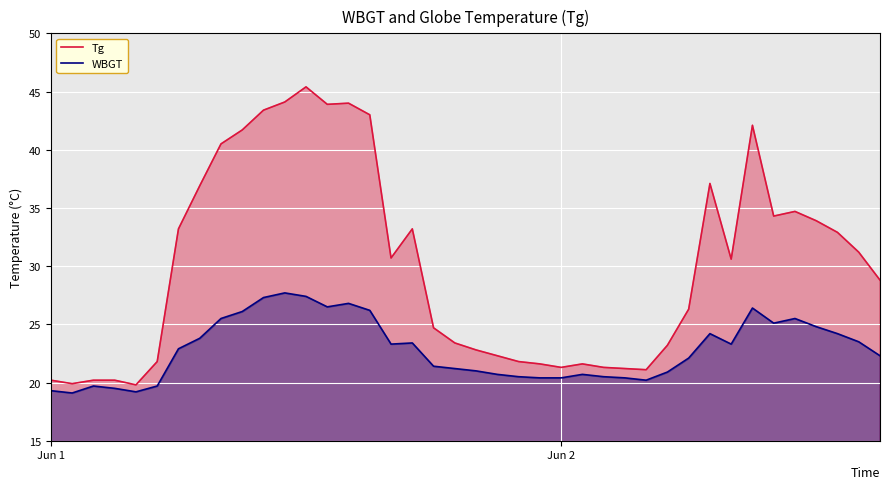

What are all the series names shown in the legend?

Tg, WBGT